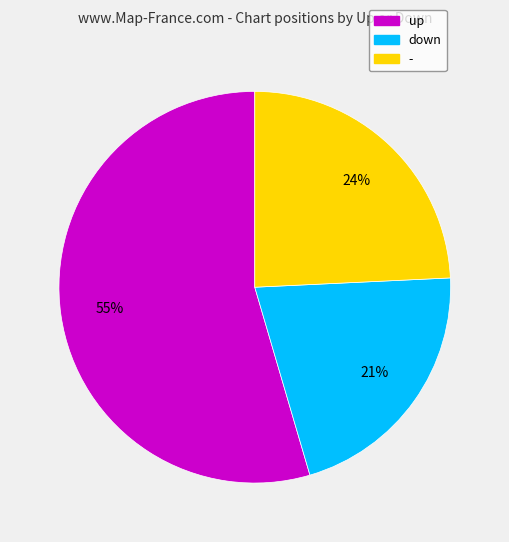

Between up and -, which is larger?

up